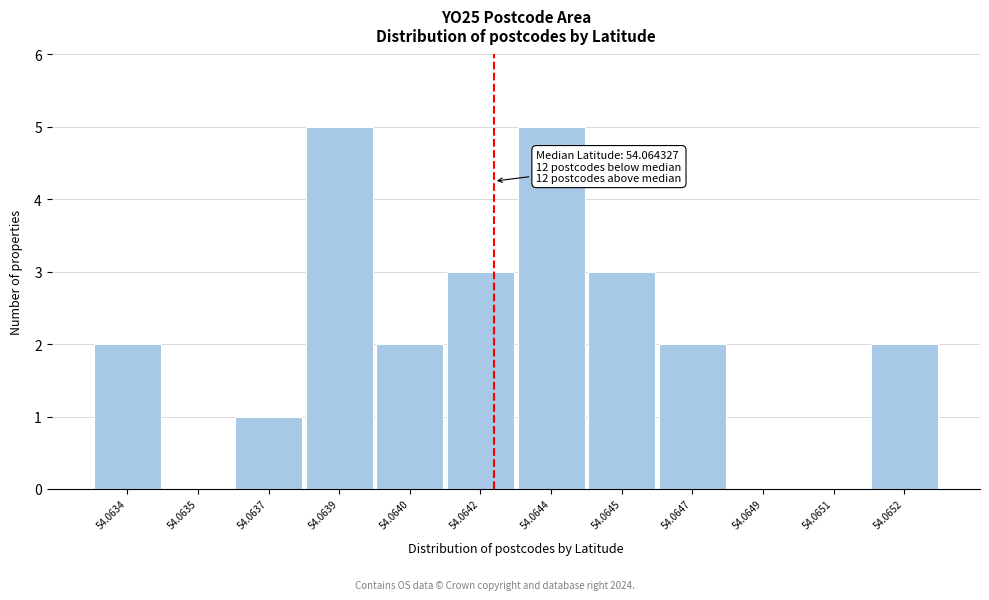

Reading right to left, transcribe all the data shown in this chart.

54.0652=2	54.0651=0	54.0649=0	54.0647=2	54.0645=3	54.0644=5	54.0642=3	54.0640=2	54.0639=5	54.0637=1	54.0635=0	54.0634=2